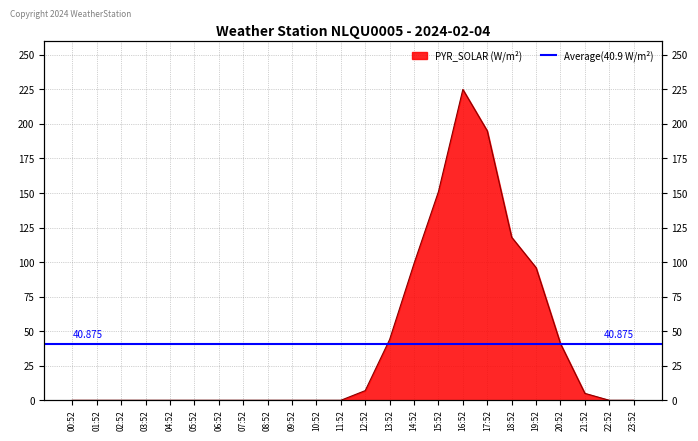

What is the difference between the values at 21:52 and 04:52?

5